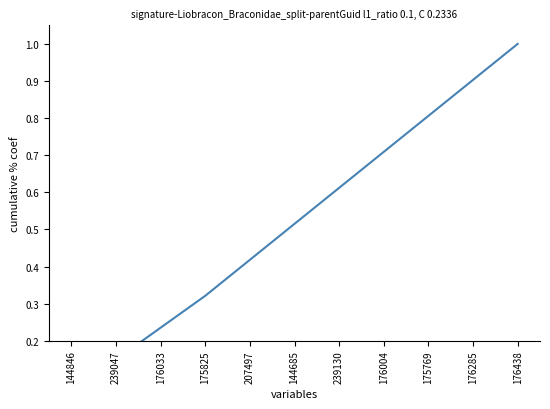

What is the label of the 8th point from the left?

176004